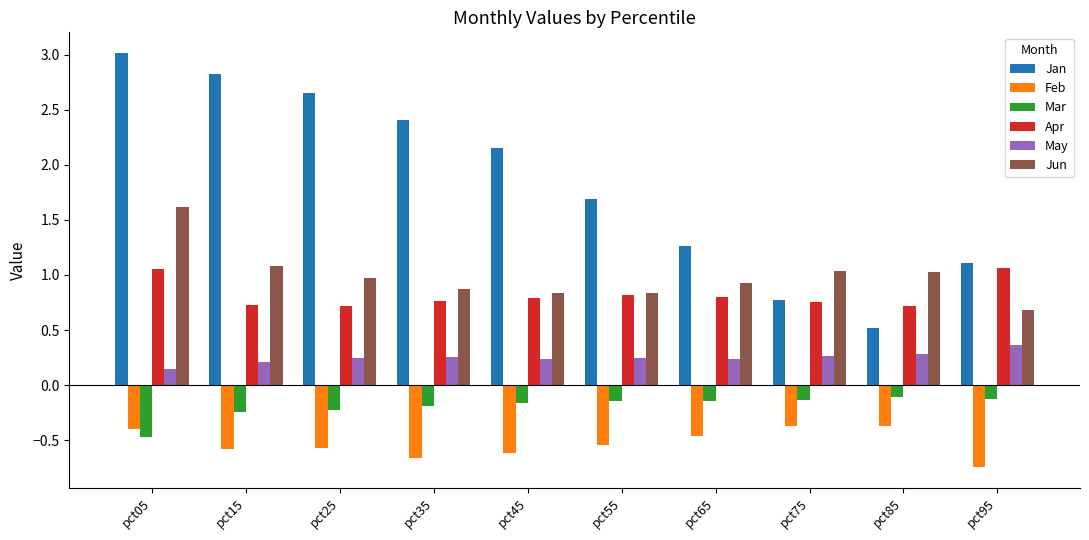

What is the sum of the Jan values at pct65 and pct75?

2.0